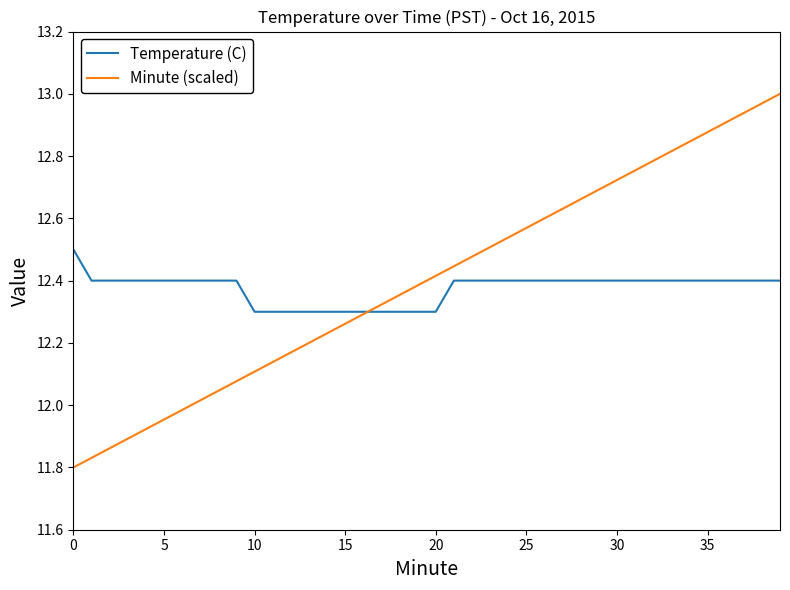

Which series has the widest spread of values?

Minute (scaled)